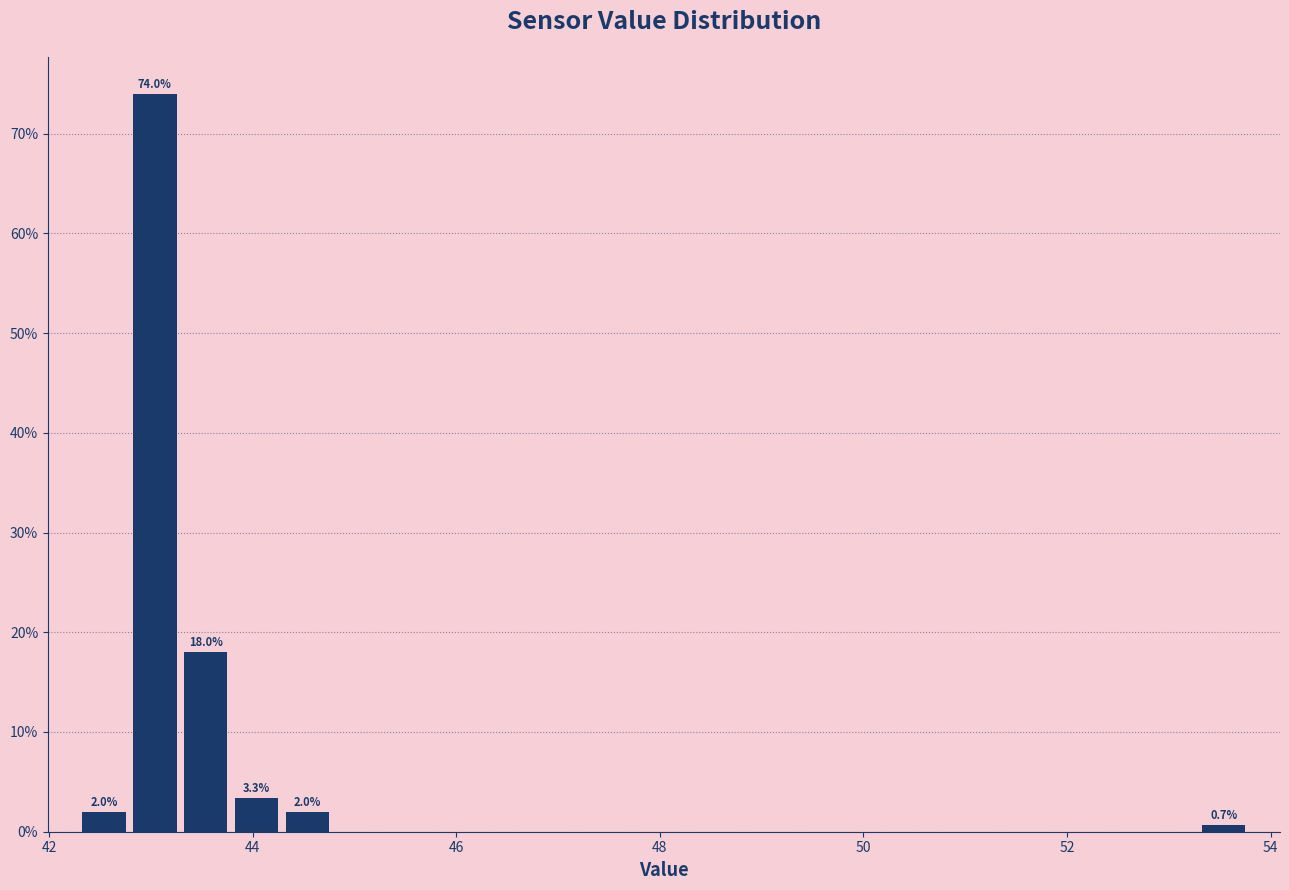

Read against the x-axis, roughly where is the centre of the tallest bar?

43.0